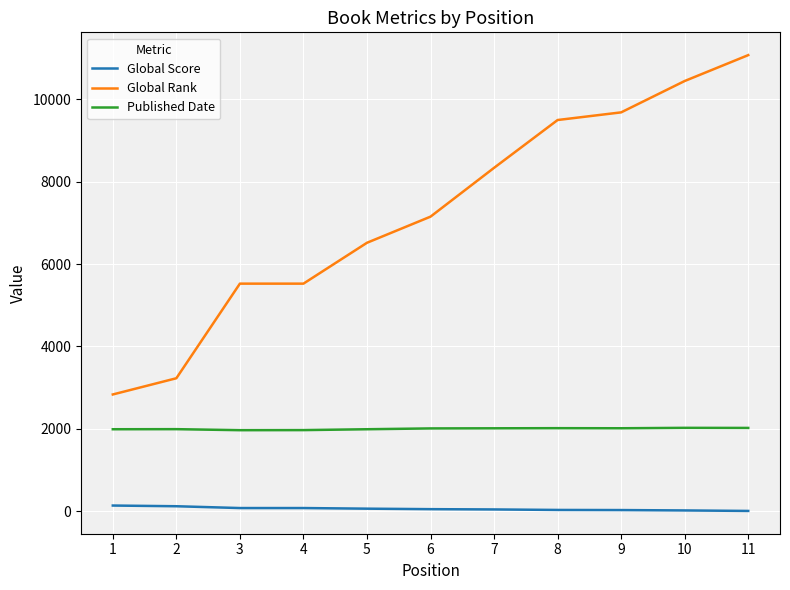

The value of Global Rank at 2 is 3226. True or false?

True